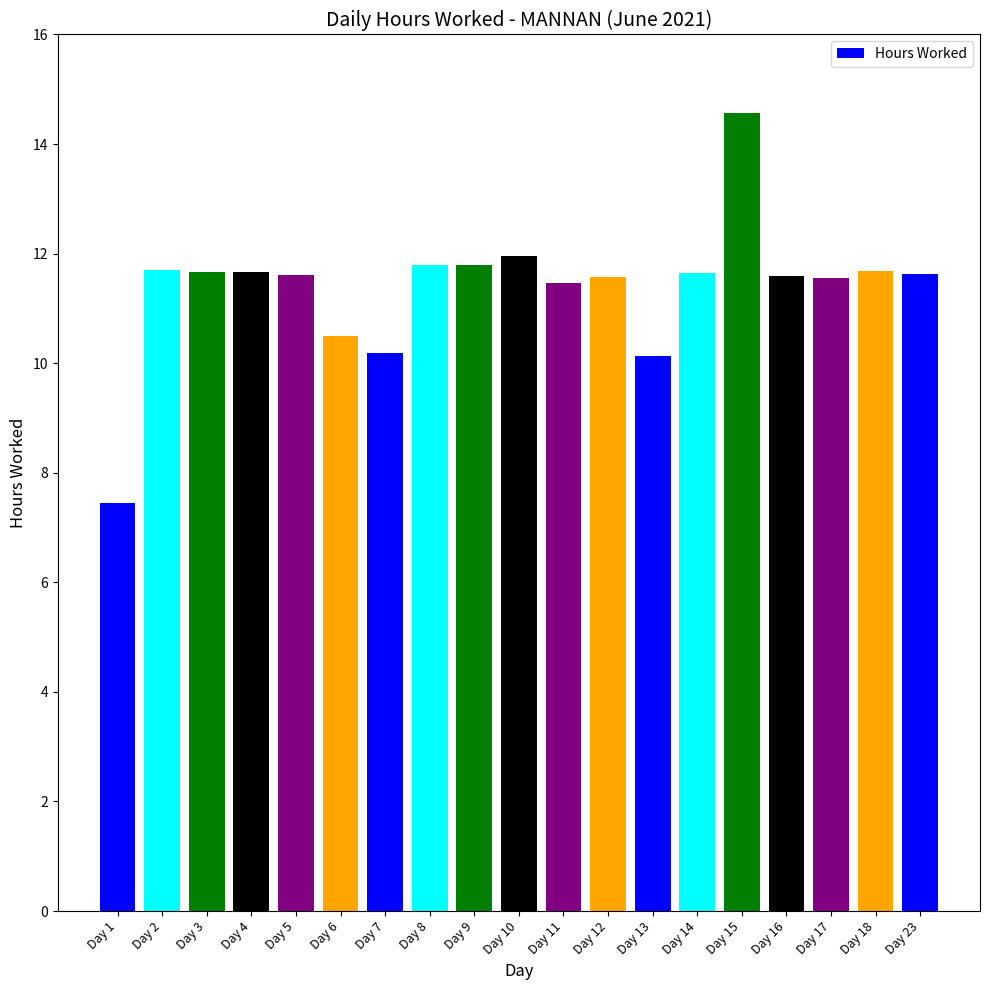

What is the maximum value shown in the chart?

14.6